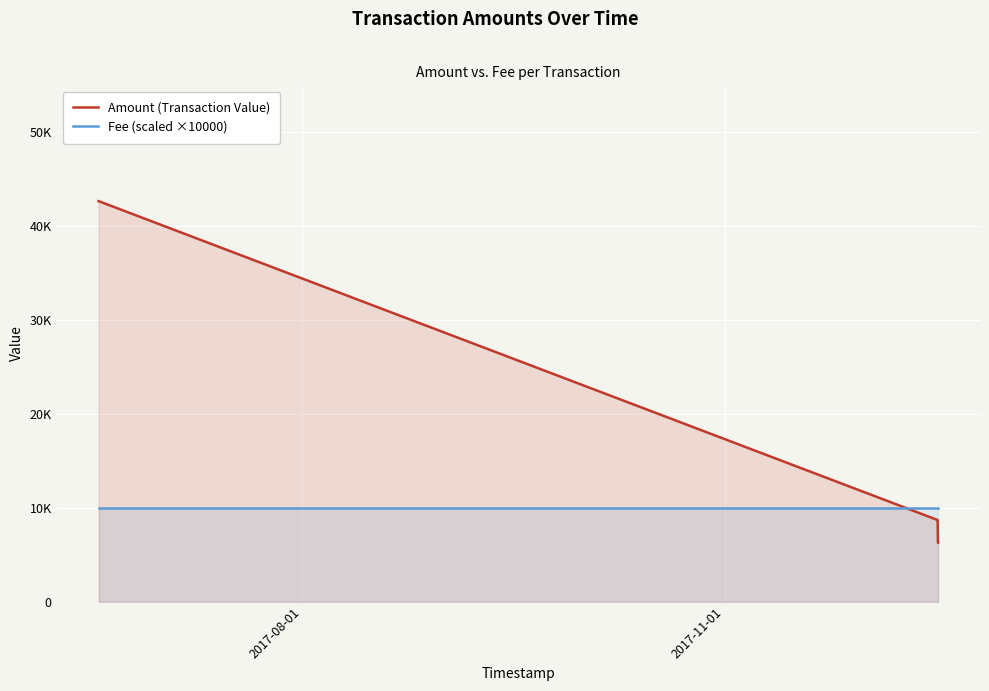

Reading right to left, list all the values displayed in this chart.

Amount (Transaction Value): 6284.1	6285.1	8699.7	8700.7	42668.0	42669.0
Fee (scaled ×10000): 10000.0	10000.0	10000.0	10000.0	10000.0	10000.0